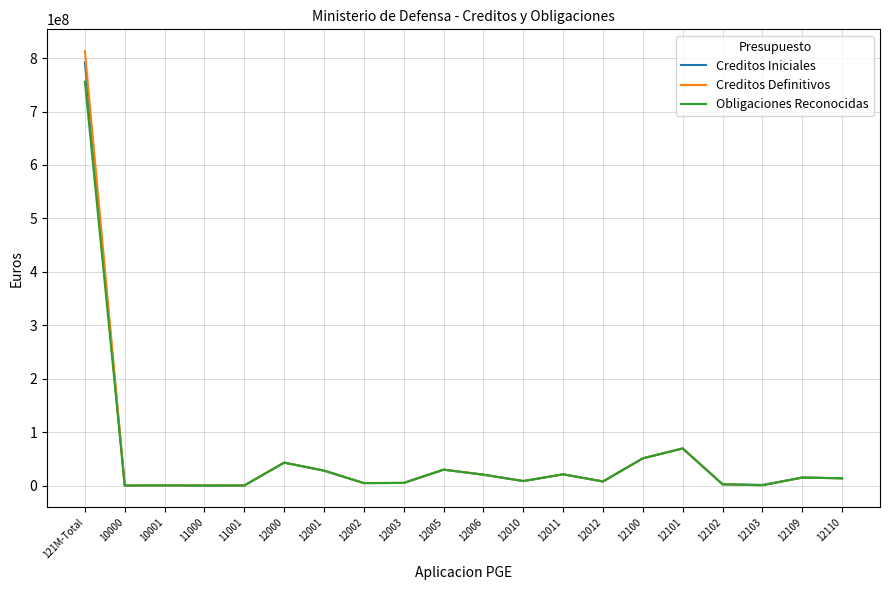

Which category has the highest value in the Creditos Iniciales series?

121M-Total